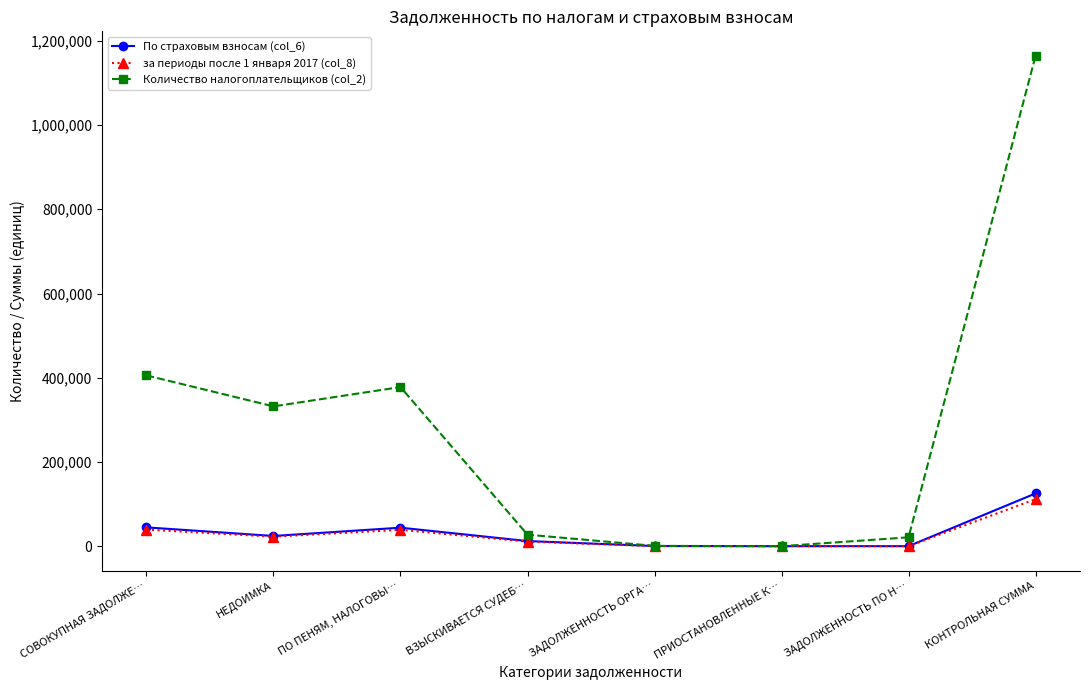

How many interior local valleys does the Количество налогоплательщиков (col_2) series have?

2